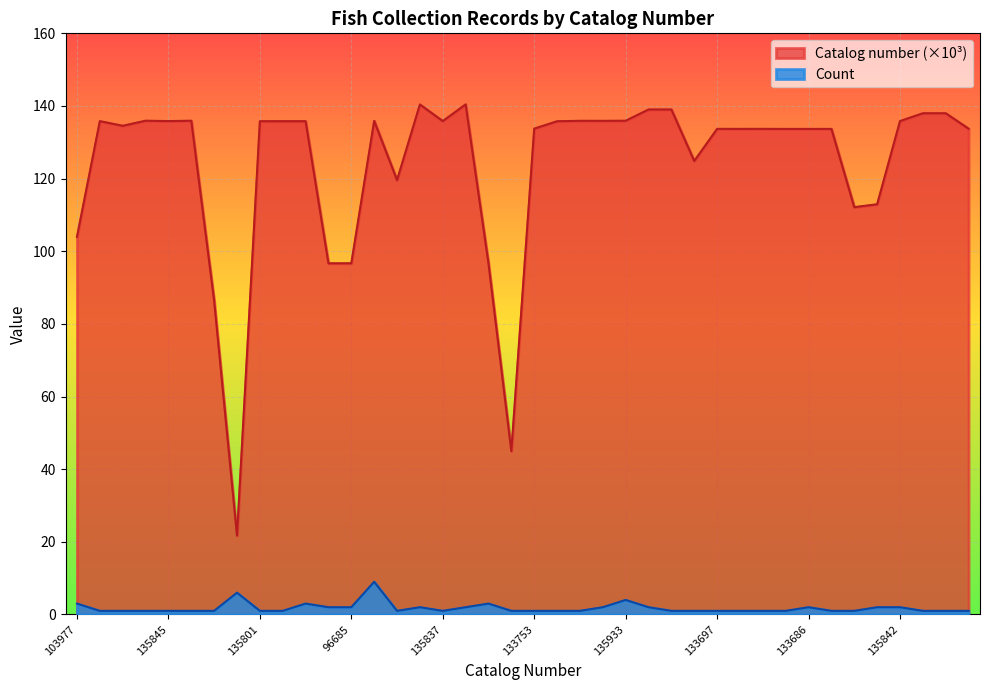

What is the average value of the Count series?

1.8